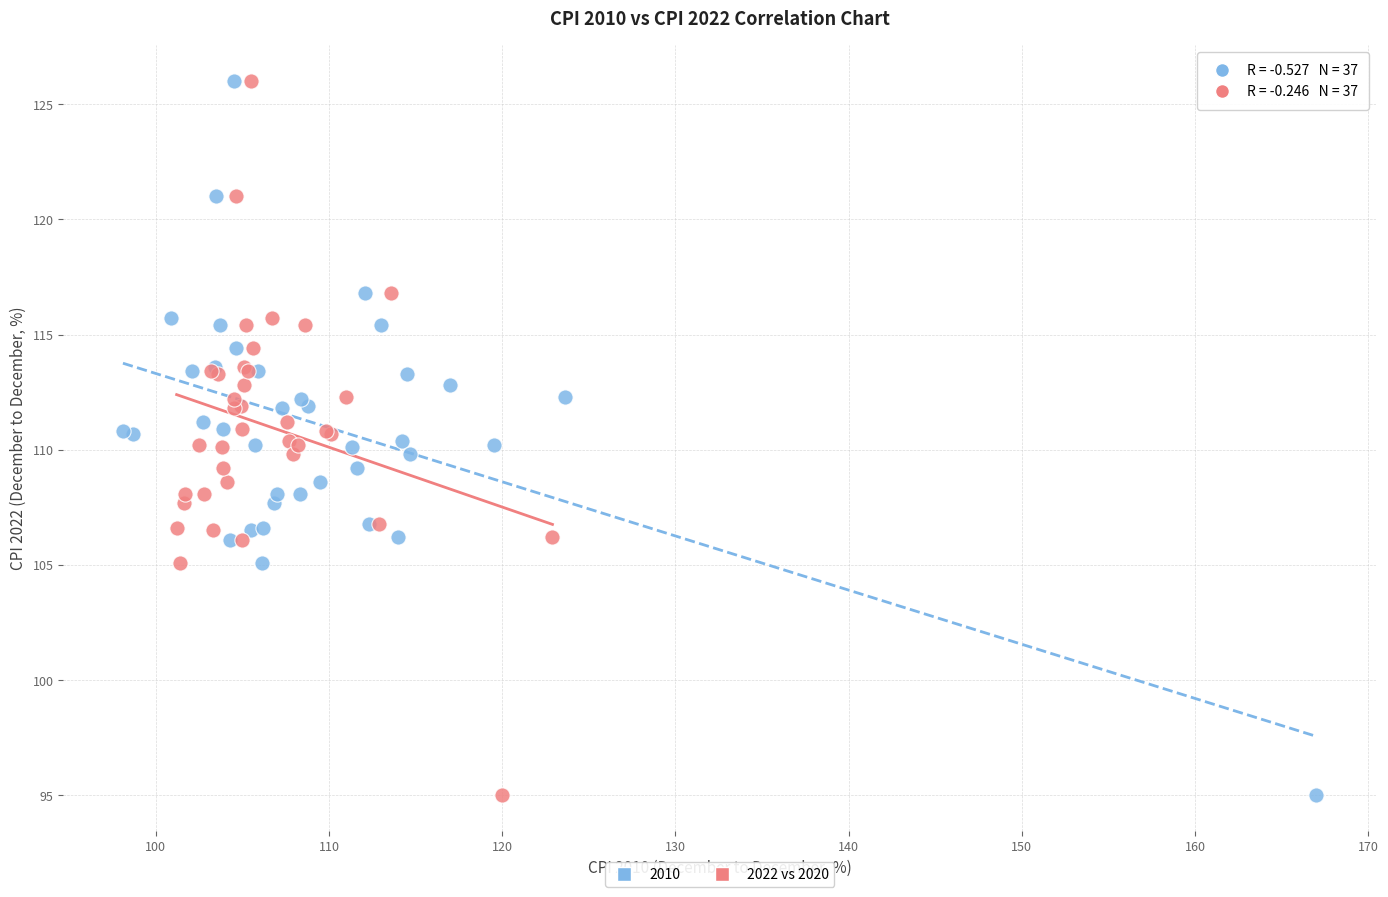

What are all the series names shown in the legend?

2010, 2022 vs 2020